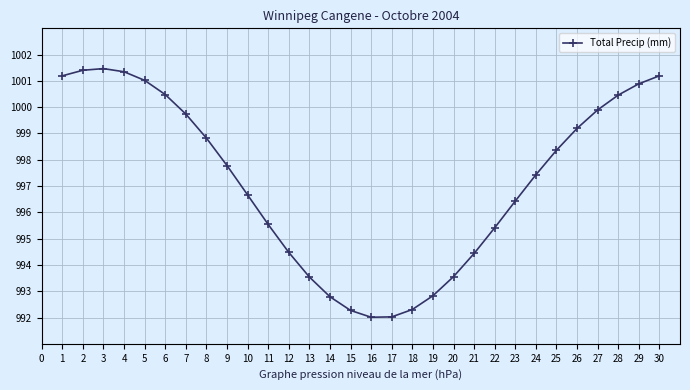

True or false: the data shows 1686.1 at 11.

False